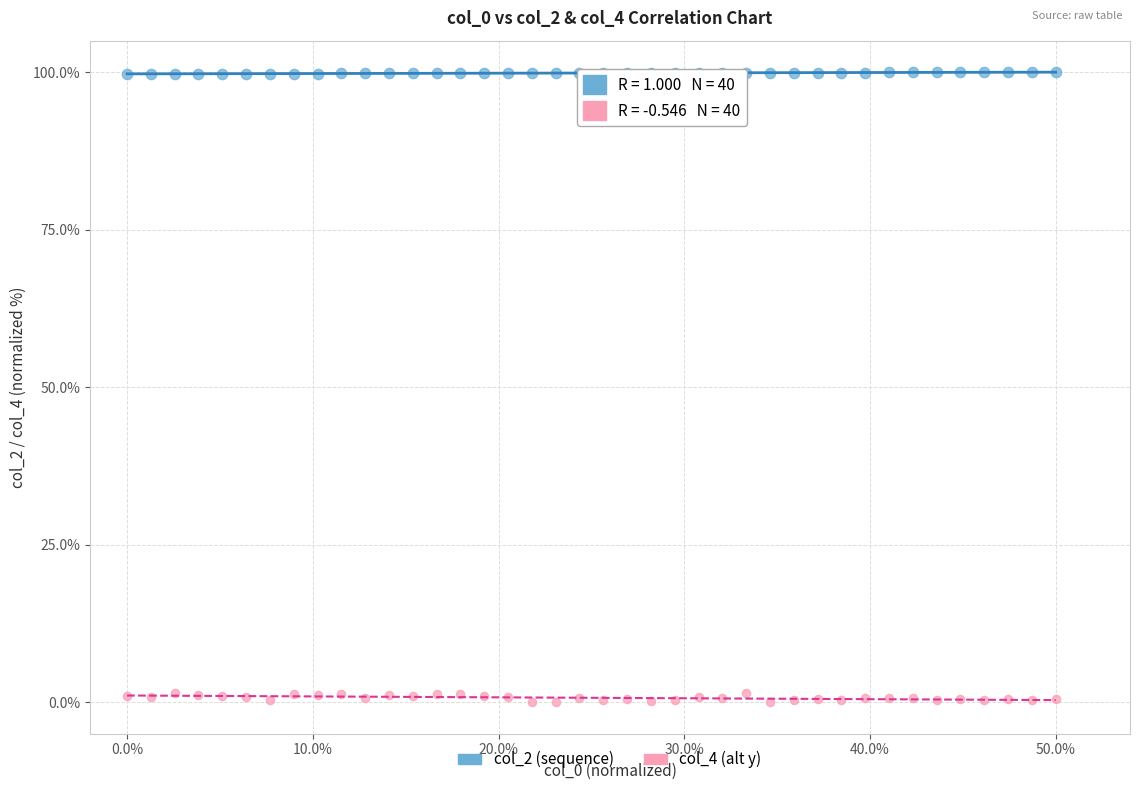

Which series contains the lowest Y value?

col_4 (alt y)